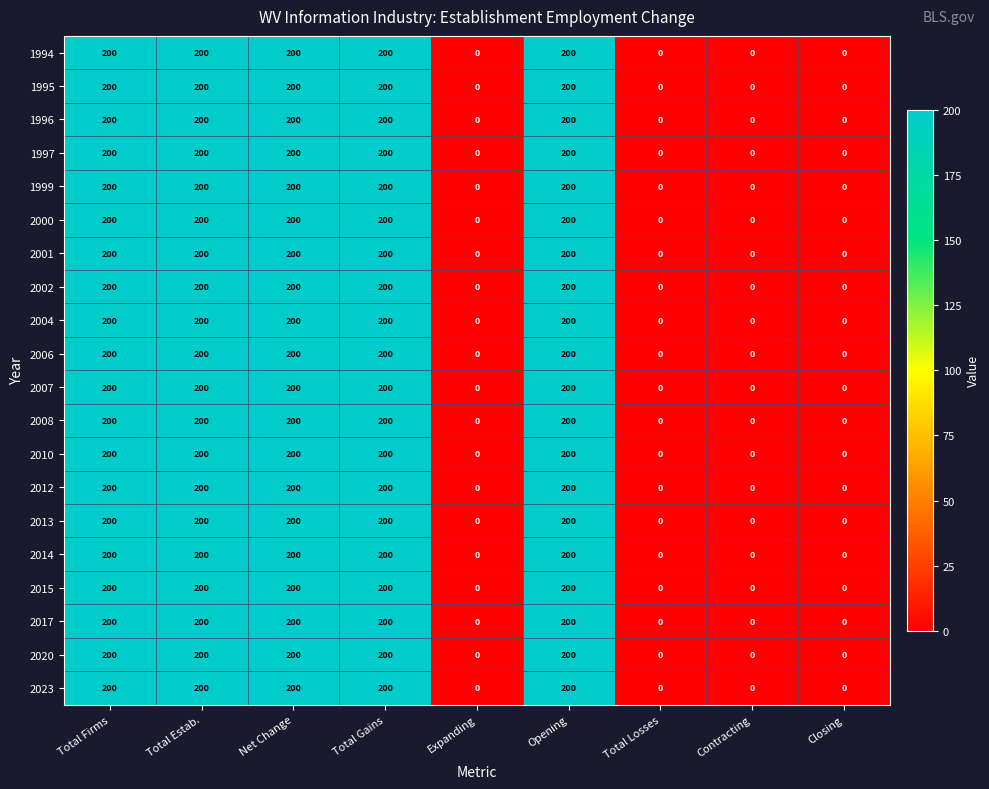

What is the difference between the second highest and second lowest values in the 1996 series?

200